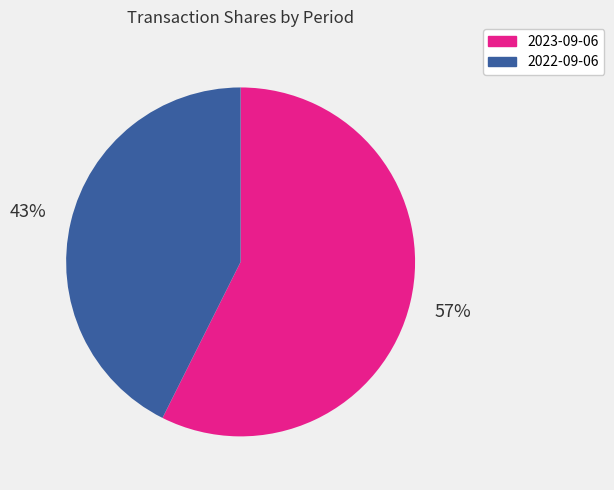

Is it true that 2023-09-06 is 57% of the pie?

True